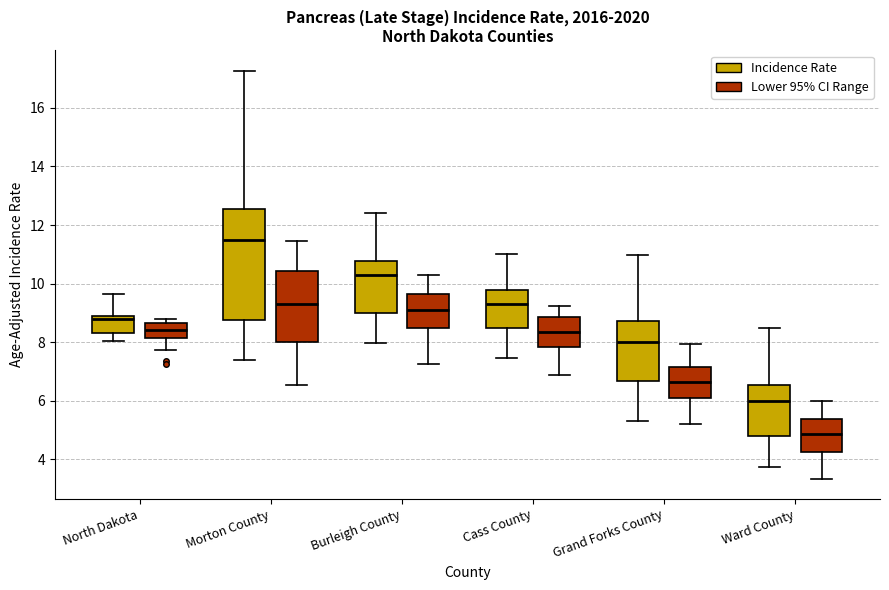

Comparing the boxes themselves (not the whiskers), which one is the tallest?

Morton County (Incidence Rate)